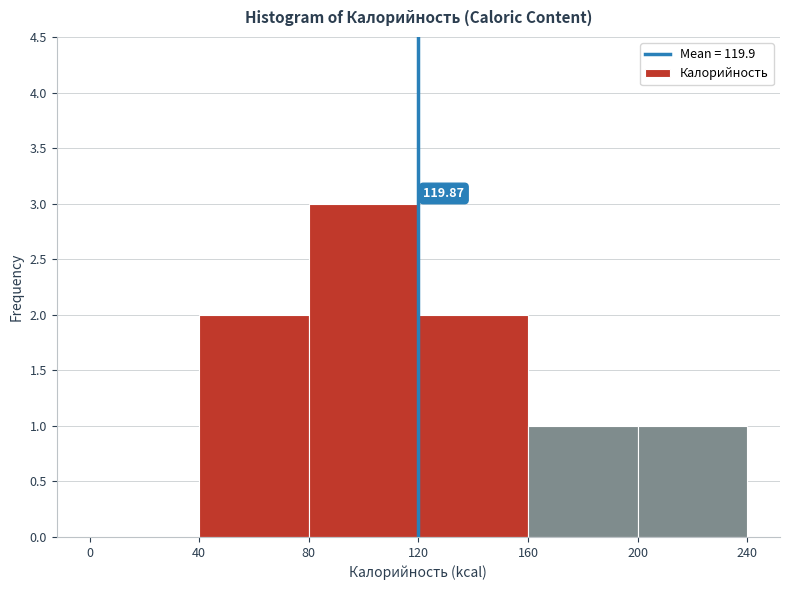

Which range on the x-axis has the tallest bar?

80 to 120